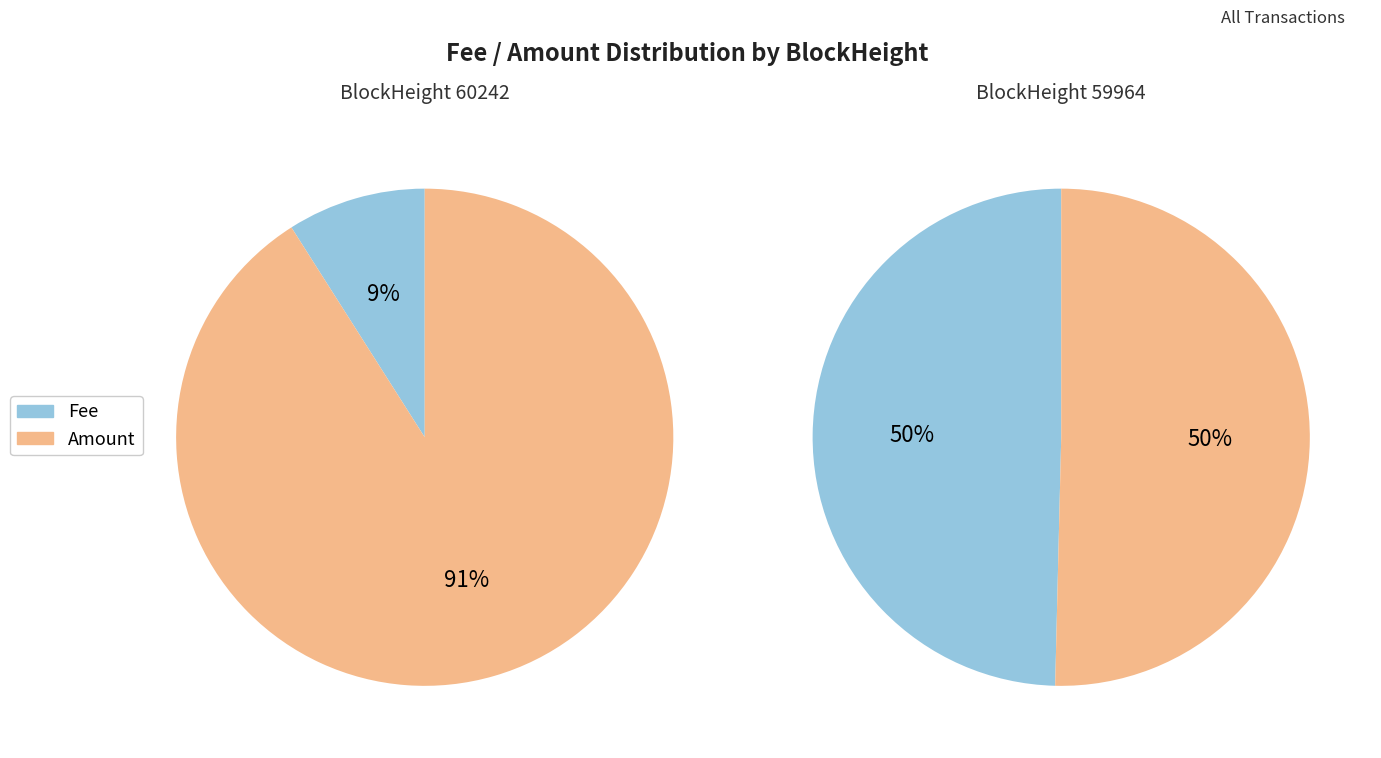

How many slices are in this pie chart?

2